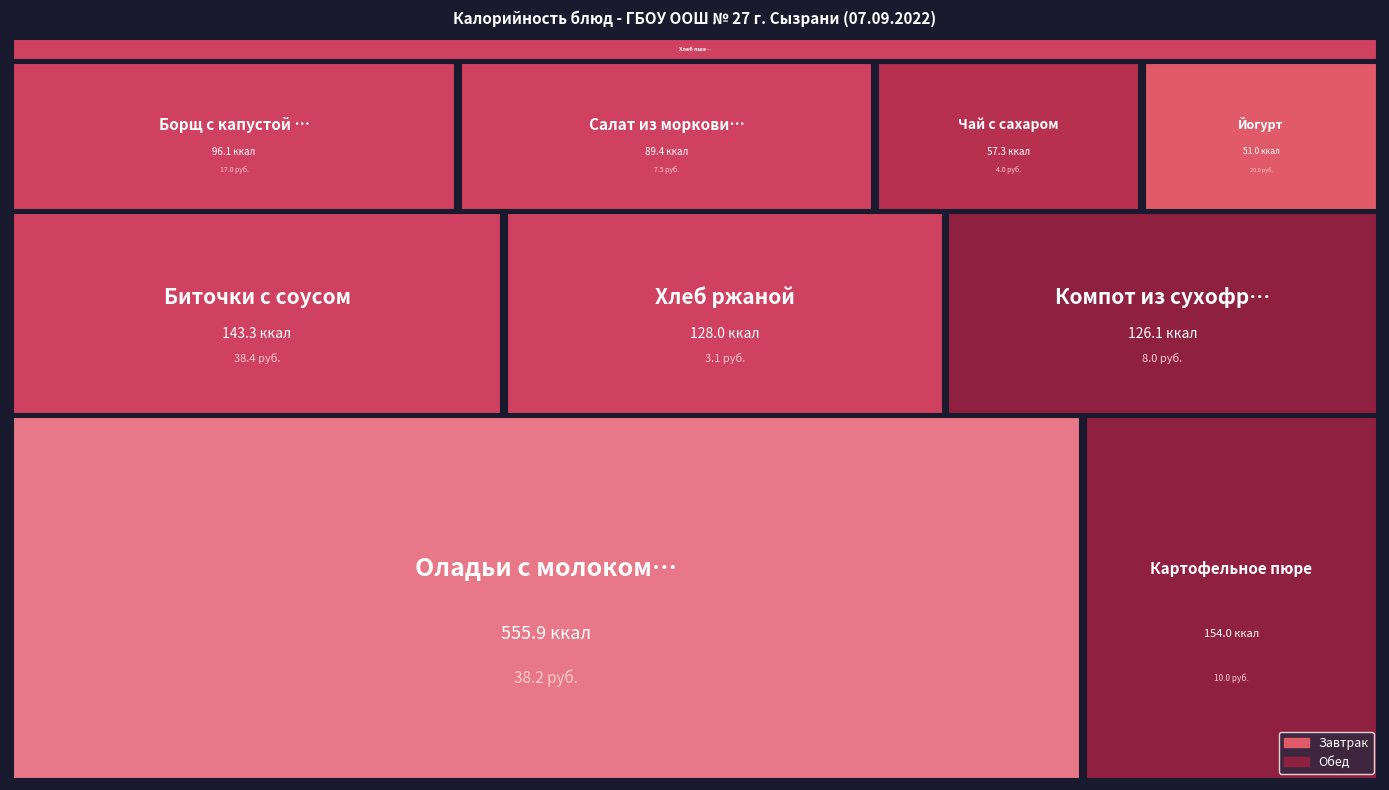

What is the maximum value shown in the chart?

555.9